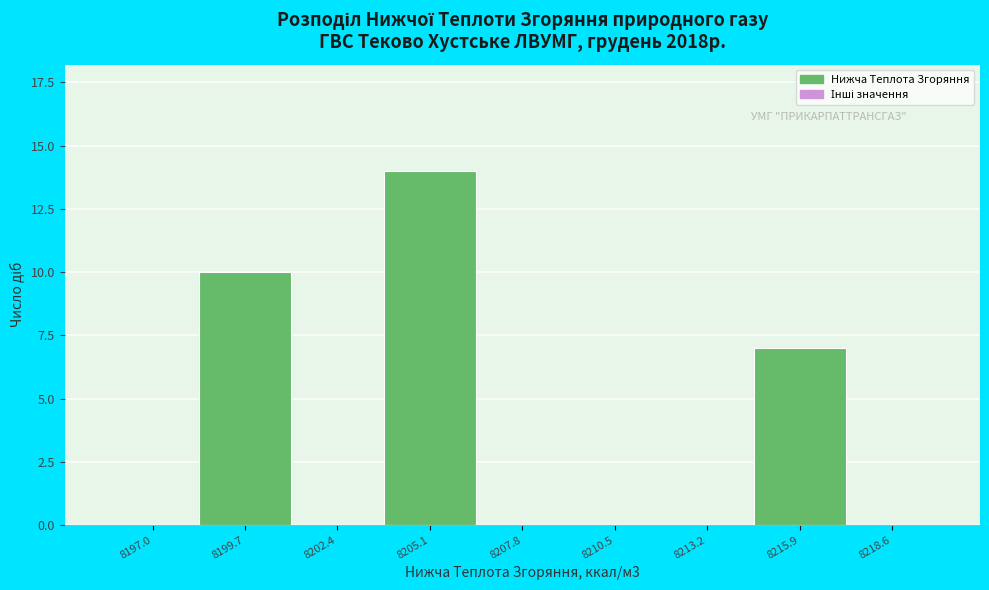

Reading left to right, transcribe all the data shown in this chart.

8197.0=0	8199.7=10	8202.4=0	8205.1=14	8207.8=0	8210.5=0	8213.2=0	8215.9=7	8218.6=0